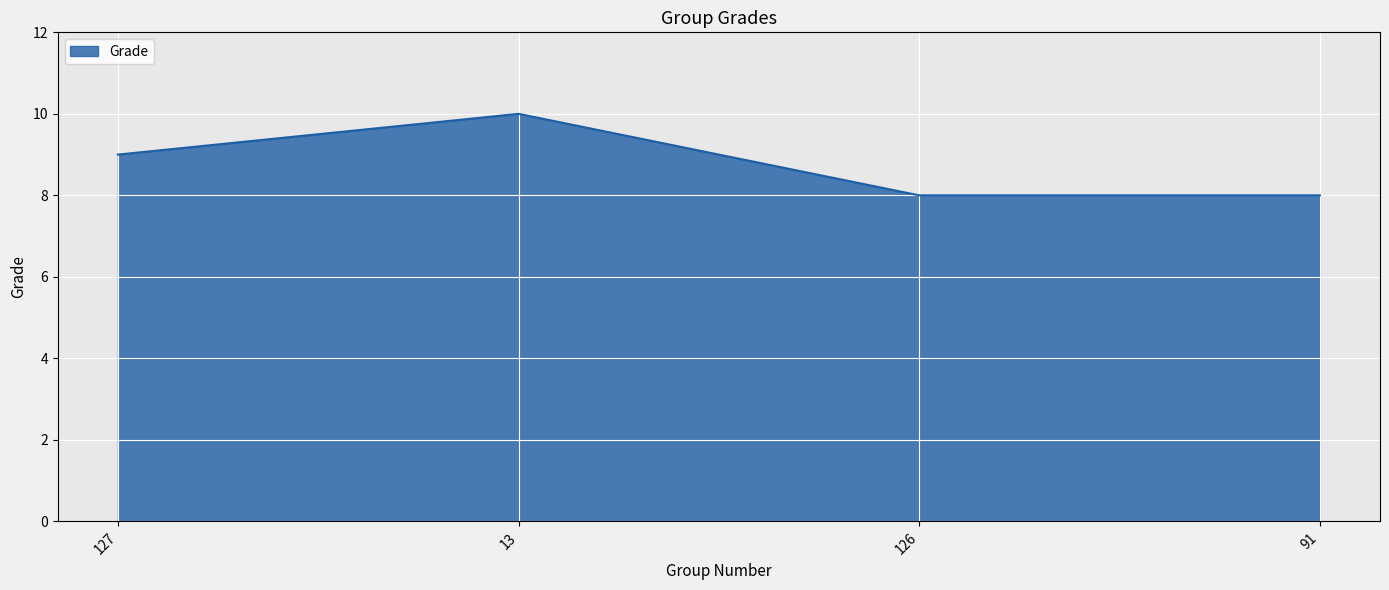

Which label corresponds to the largest value in the chart?

13